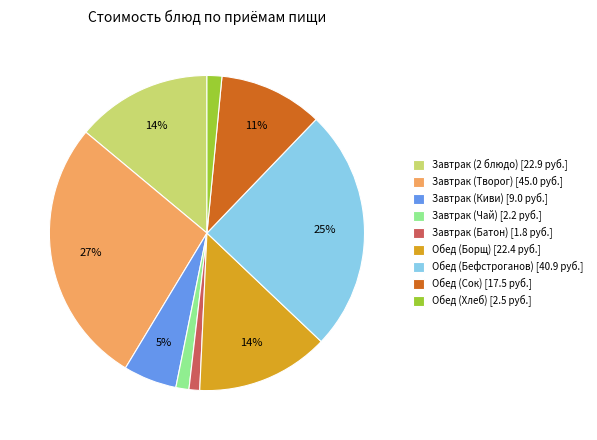

To the nearest percent, what is the difference between the Завтрак (2 блюдо) and Обед (Хлеб) slice percentages?

12%